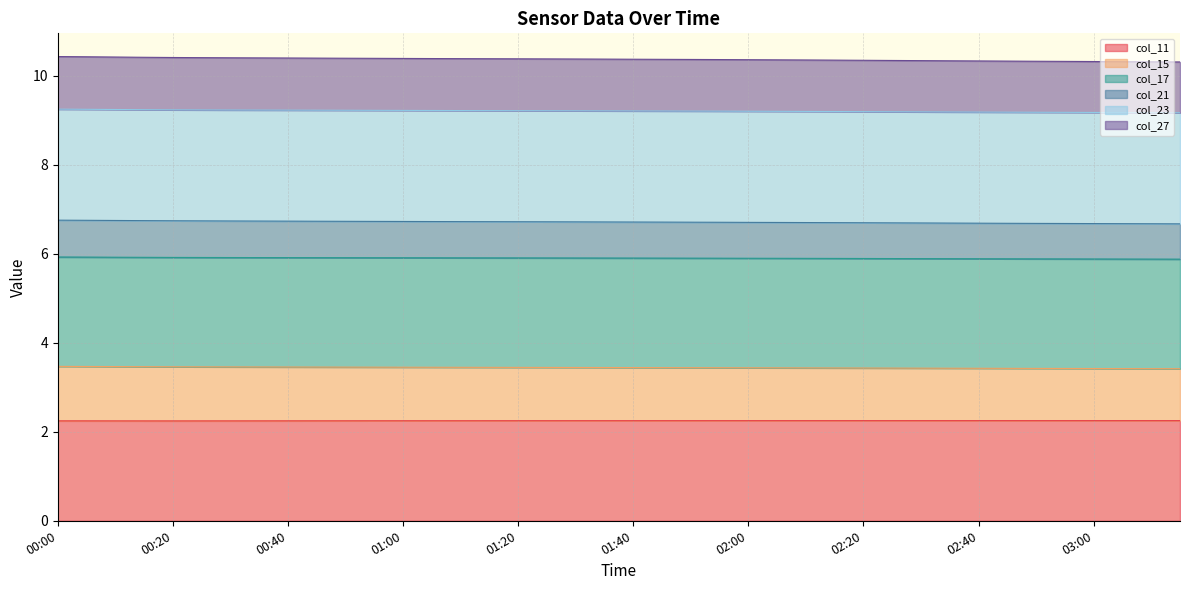

Where is col_21 nearest to the value 6?

03:15